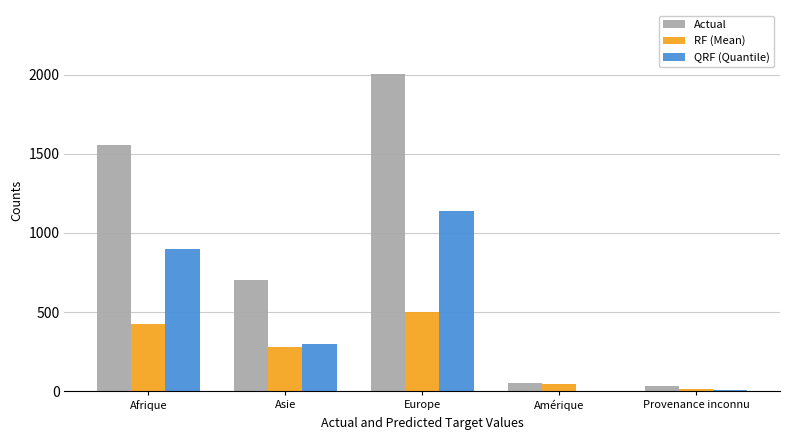

Are the bars horizontal?

No